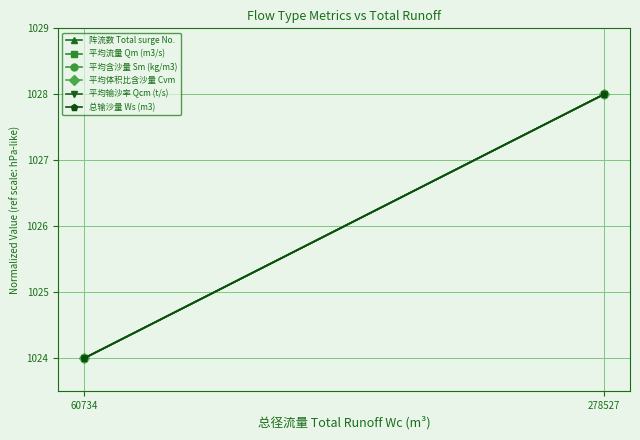

What is the sum of the 平均体积比含沙量 Cvm values at 278527 and 60734?

2052